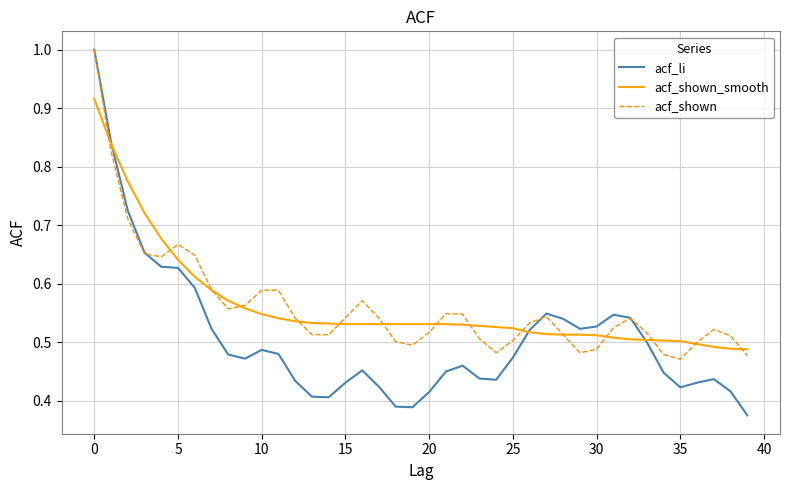

Which series has the largest range (max minus min)?

acf_li